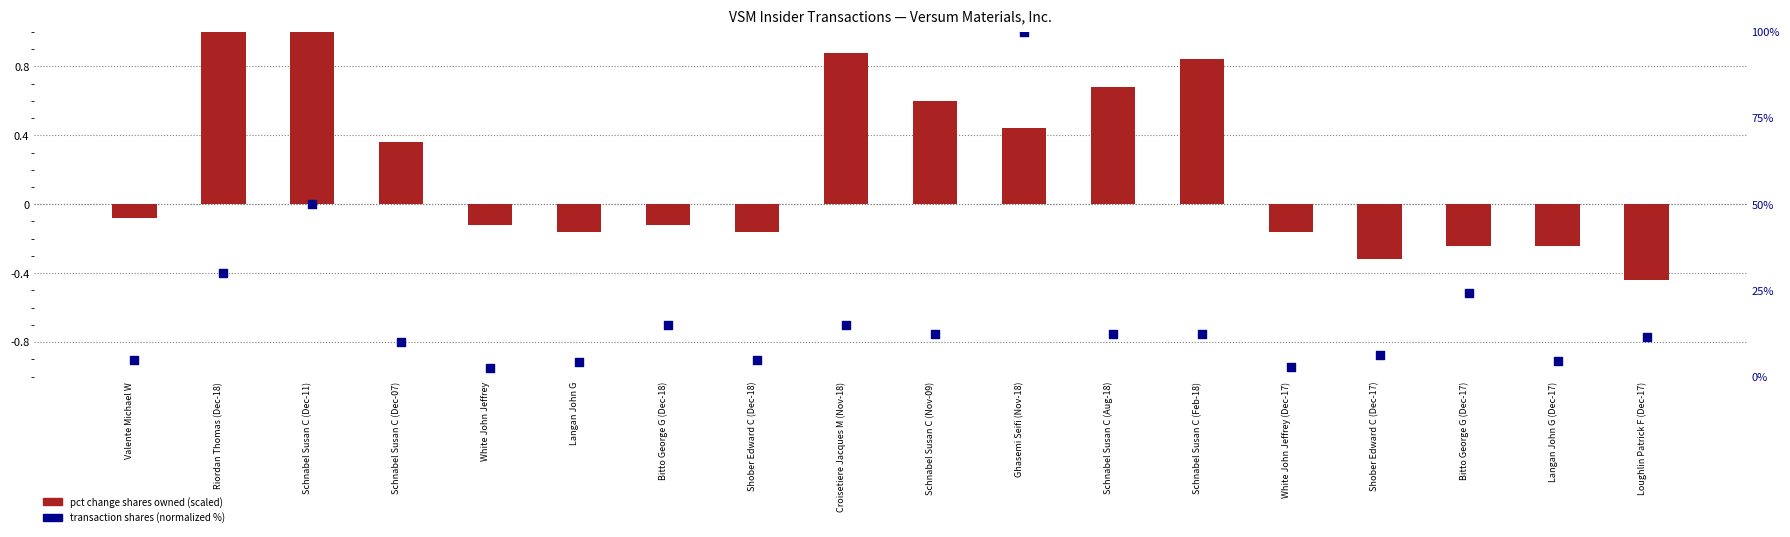

At which category is the sum across all series the highest?

Ghasemi Seifi (Nov-18)